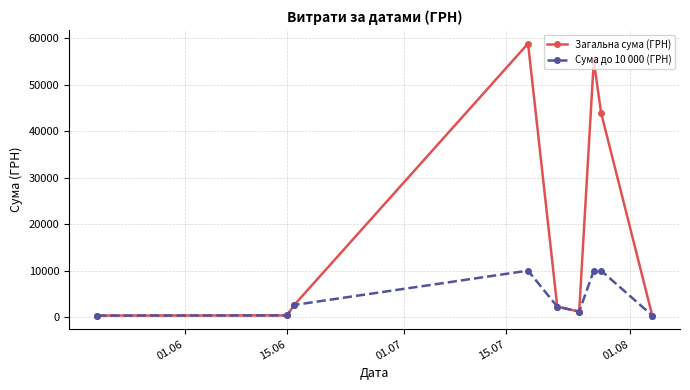

At how many categories does at least one series exceed 35486?

3